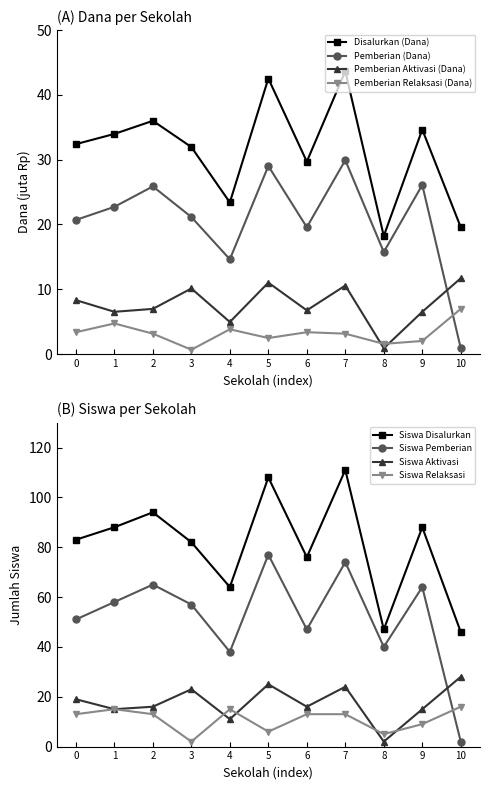

True or false: Disalurkan (Dana) has more than 2 points higher than both neighbors.

True